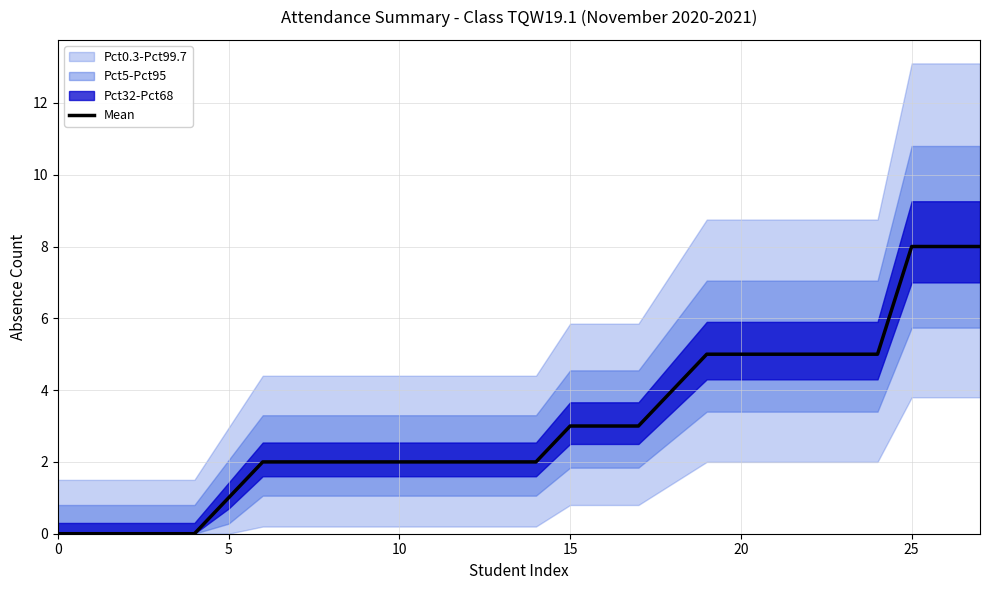

Reading right to left, what are all the values shown in this chart?

8	8	8	5	5	5	5	5	5	4	3	3	3	2	2	2	2	2	2	2	2	2	1	0	0	0	0	0